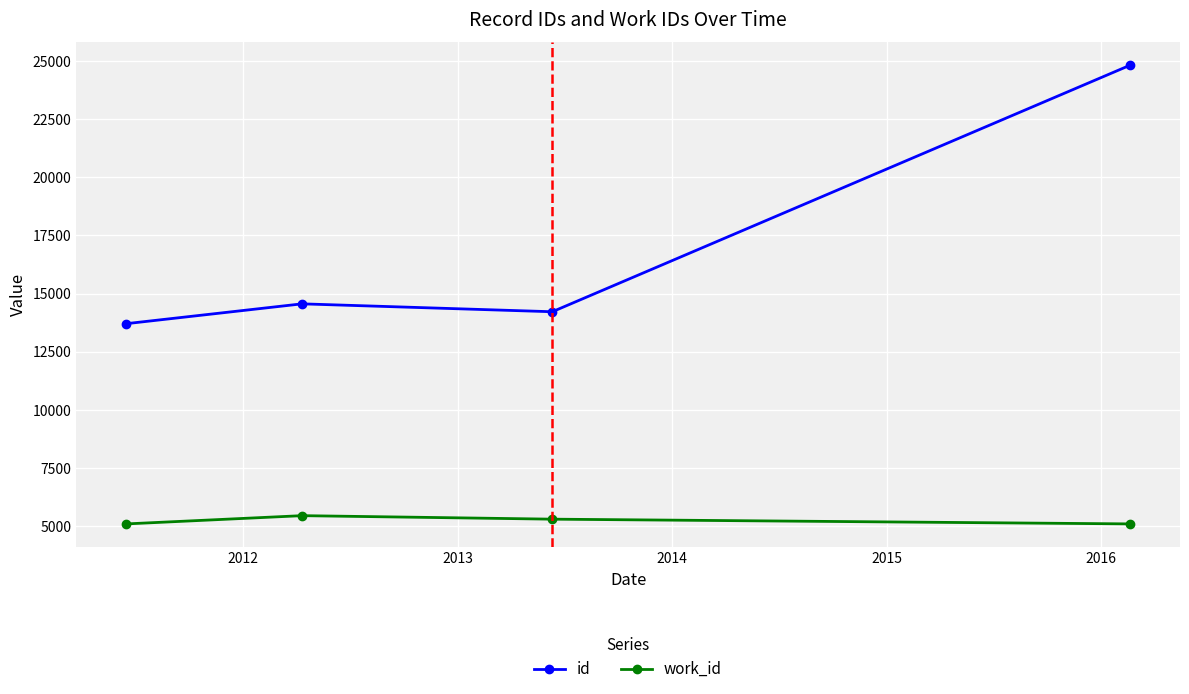

What is the average value of the work_id series?

5228